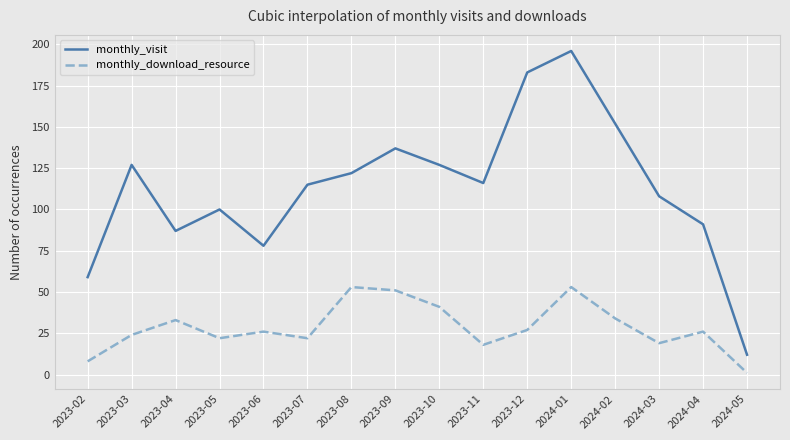

What is the difference between the monthly_download_resource values at 2024-03 and 2023-08?

34